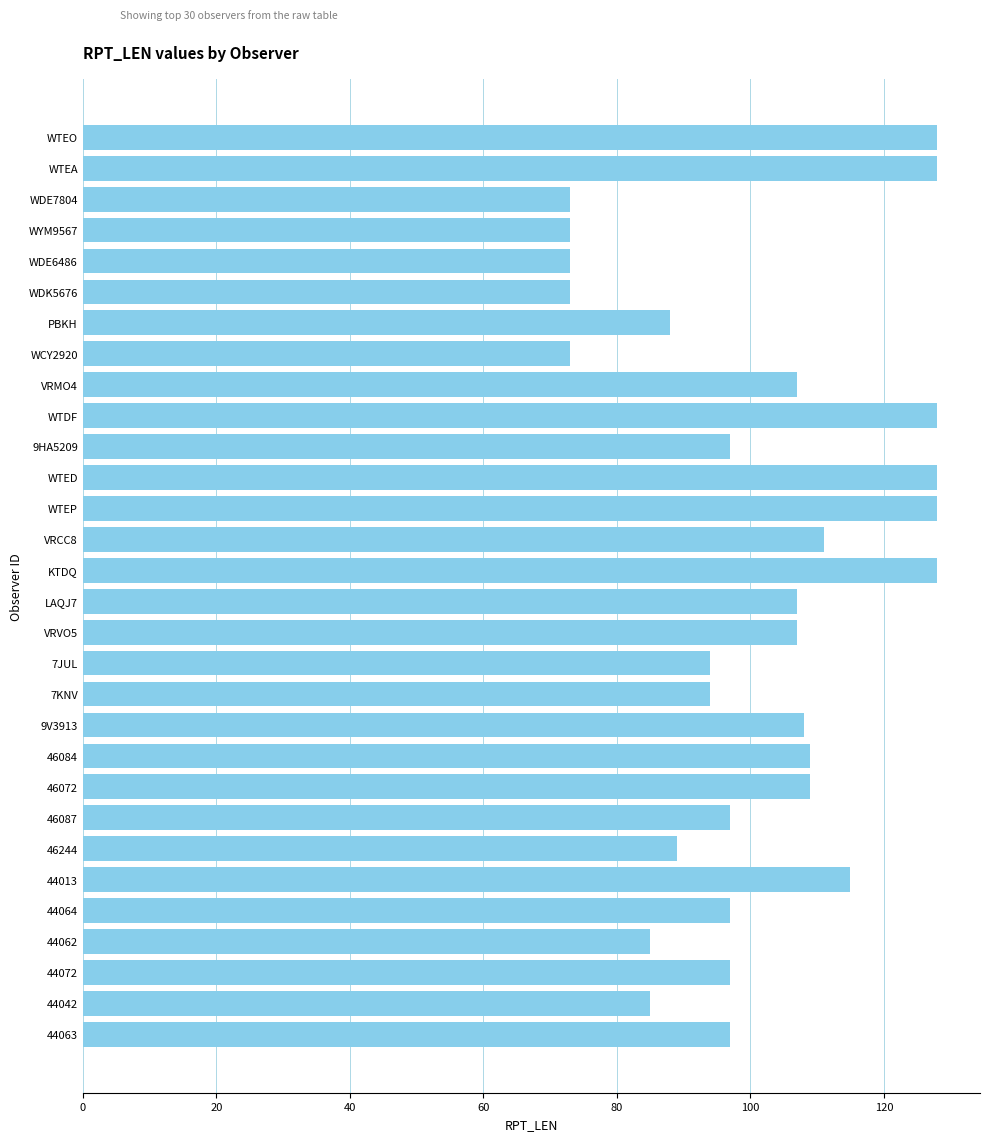

What is the difference between the second highest and second lowest values?

55